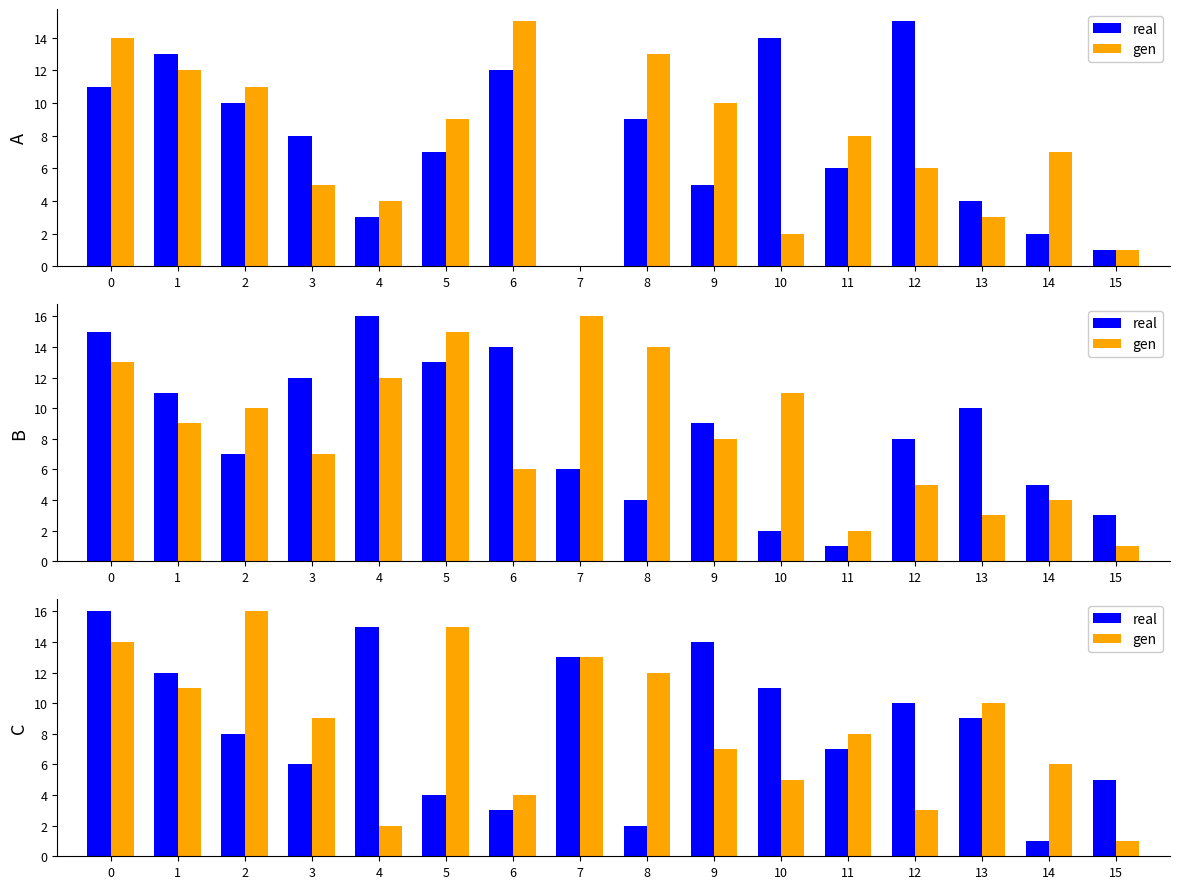

Between 4 and 9, which series saw the biggest shift?

gen